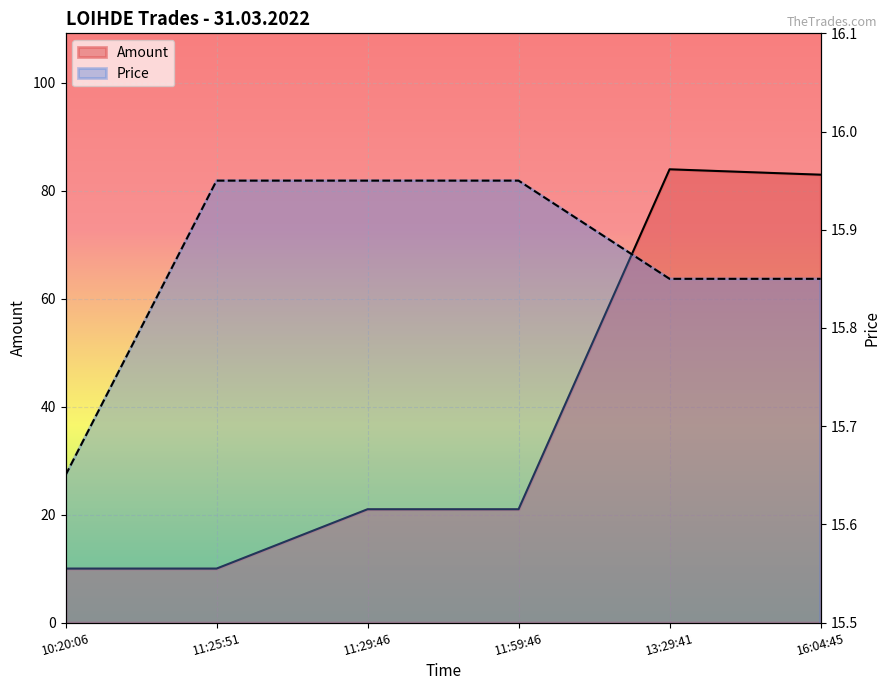

Reading left to right, list all the values displayed in this chart.

Amount: 10:20:06=10.0	11:25:51=10.0	11:29:46=21.0	11:59:46=21.0	13:29:41=84.0	16:04:45=83.0
Price: 10:20:06=15.7	11:25:51=15.9	11:29:46=15.9	11:59:46=15.9	13:29:41=15.8	16:04:45=15.8